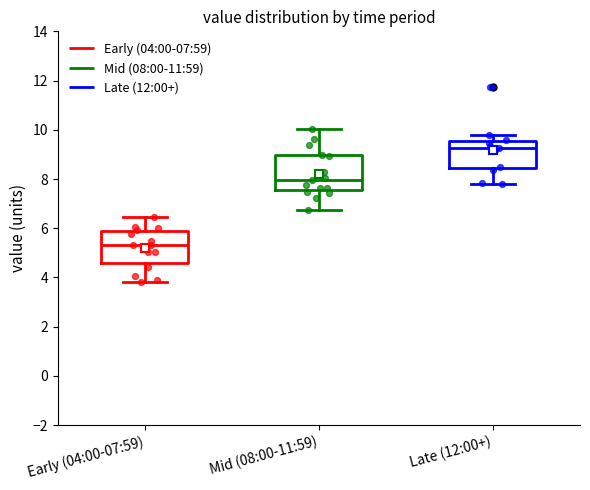

Reading left to right, read every box against the y-axis: the position of its median line, the range the box covers, and the ends of its whiskers. The values are not printed on the chart, so give them approximately, as read against the axis.

Early (04:00-07:59): median 5.4, box 4.6 to 5.8, whiskers 3.8 to 6.4
Mid (08:00-11:59): median 8.0, box 7.6 to 9.0, whiskers 6.8 to 10.0
Late (12:00+): median 9.2, box 8.4 to 9.6, whiskers 7.8 to 9.8